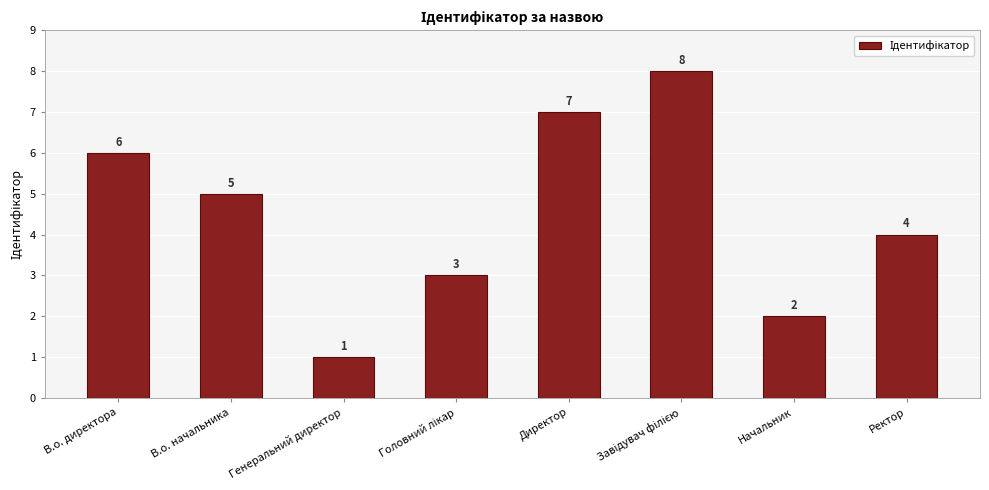

Which label corresponds to the smallest value in the chart?

Генеральний директор